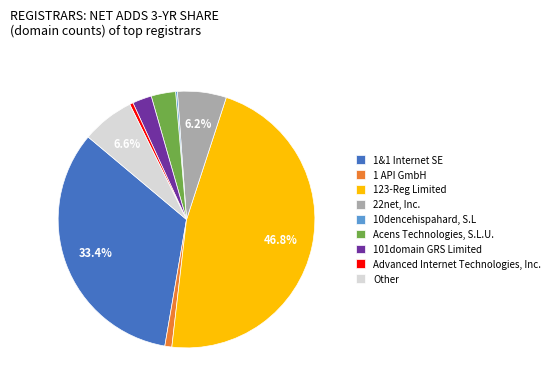

Which slice is the largest?

123-Reg Limited